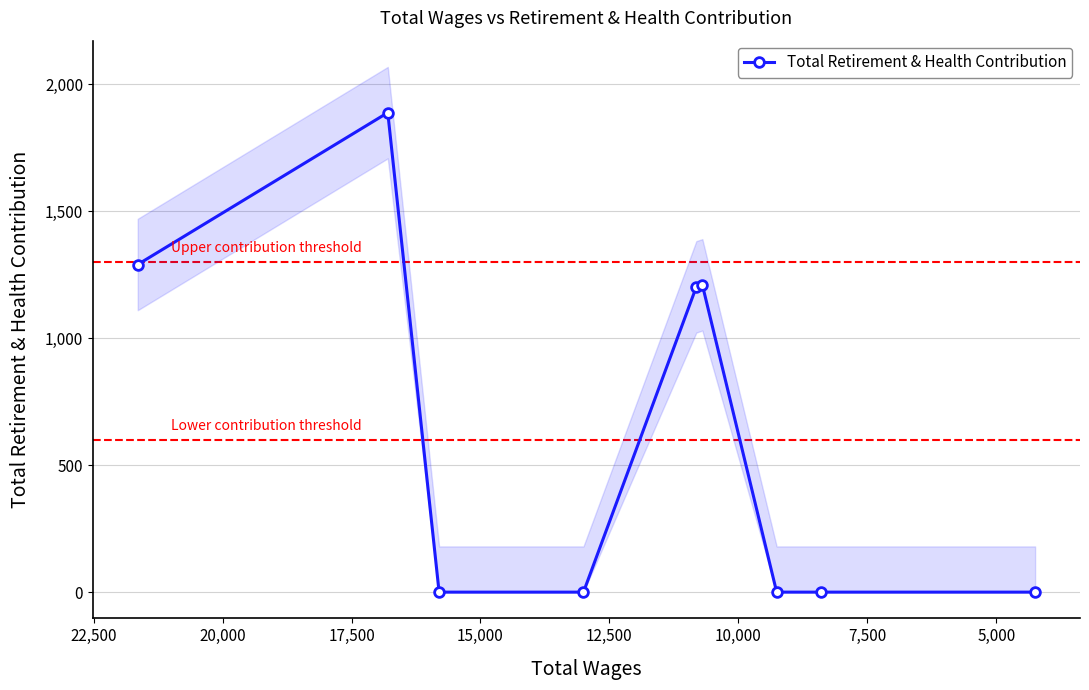

Does the chart have visible grid lines?

Yes